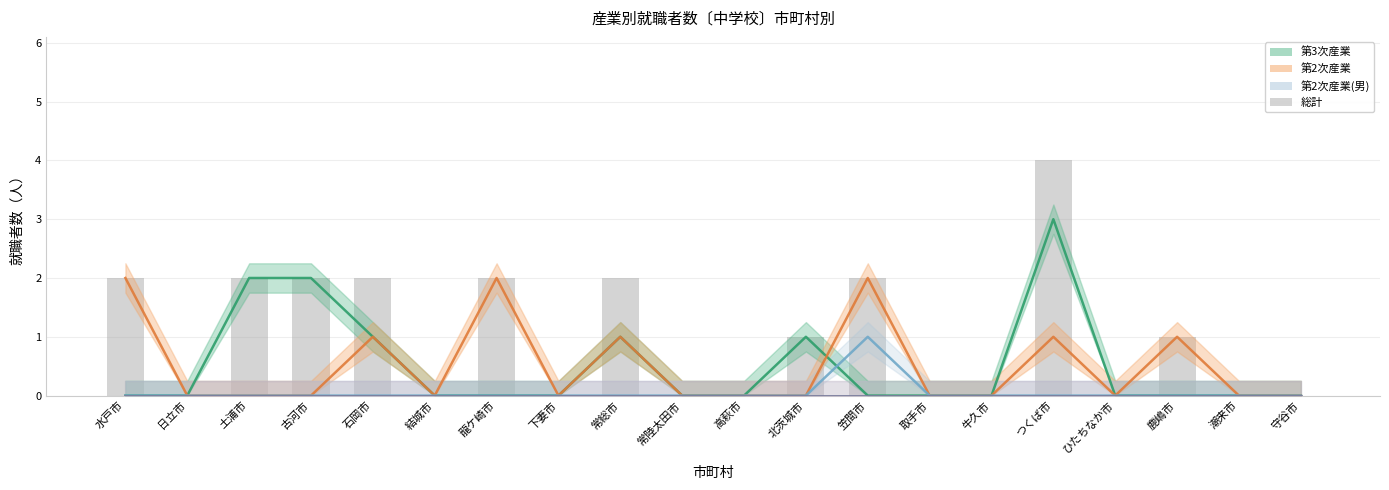

Is it true that the value at 笠間市 is 3?

False